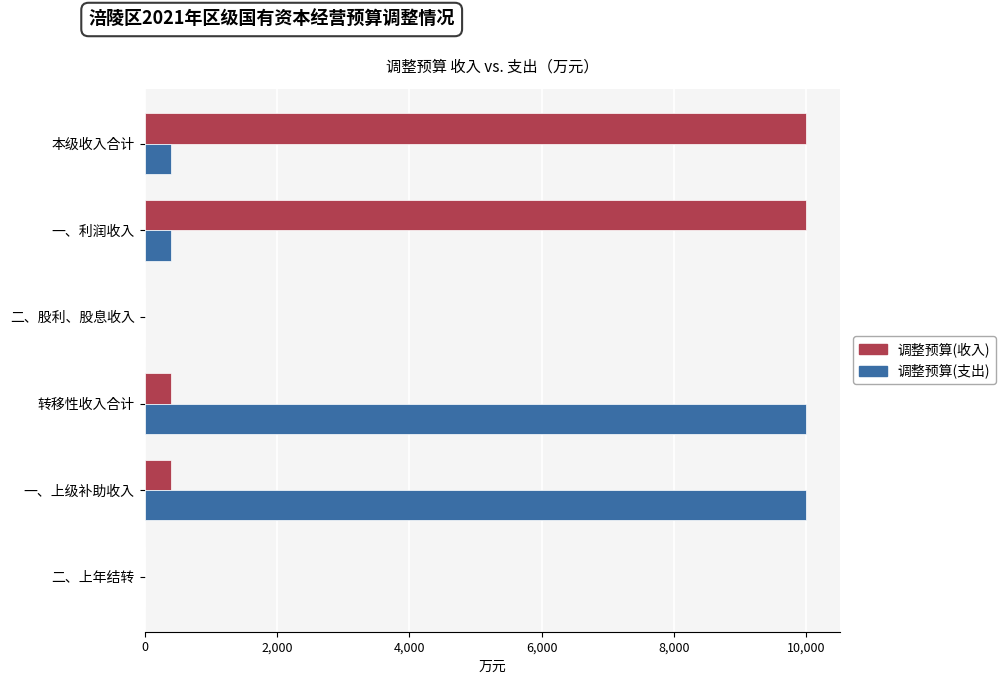

Which series changed the most between 本级收入合计 and 二、上年结转?

调整预算(收入)